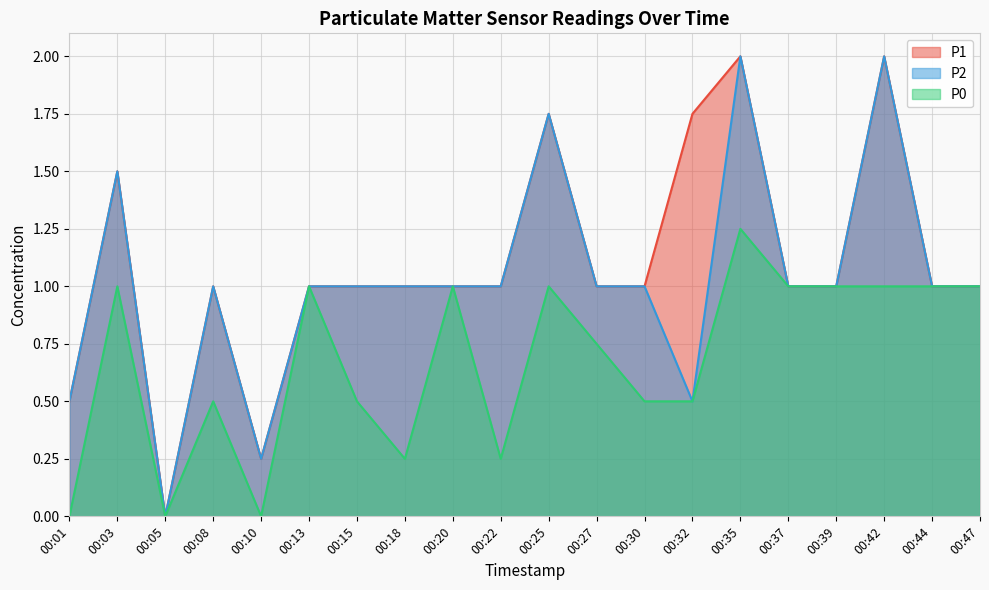

How many lines are shown in the chart?

3